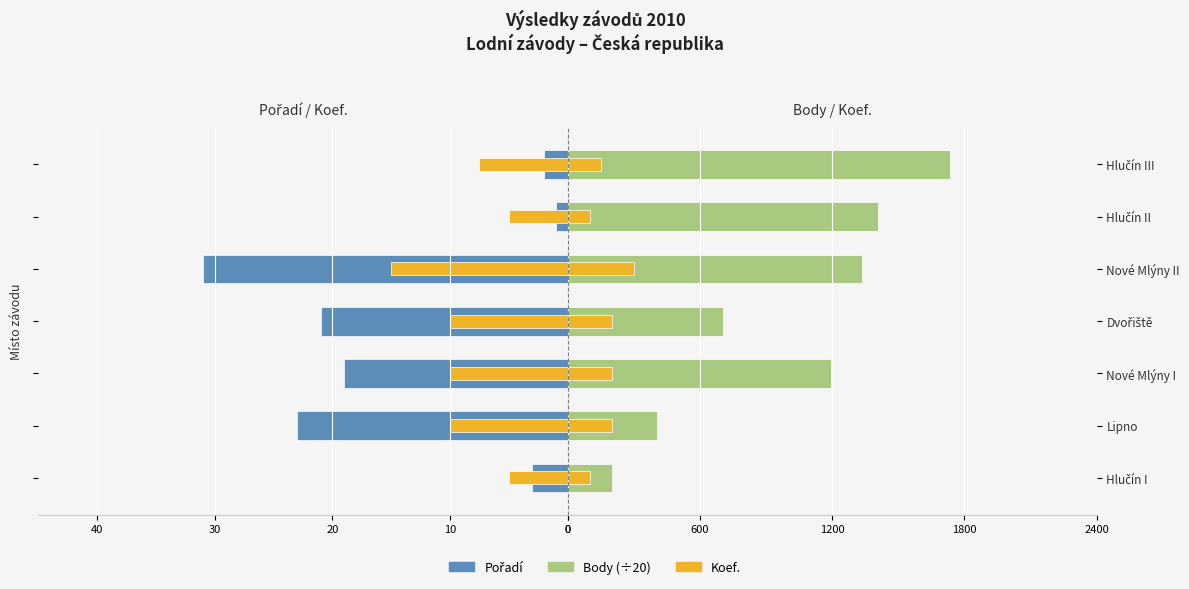

The Pořadí series shows -7.4 at Lipno. True or false?

False